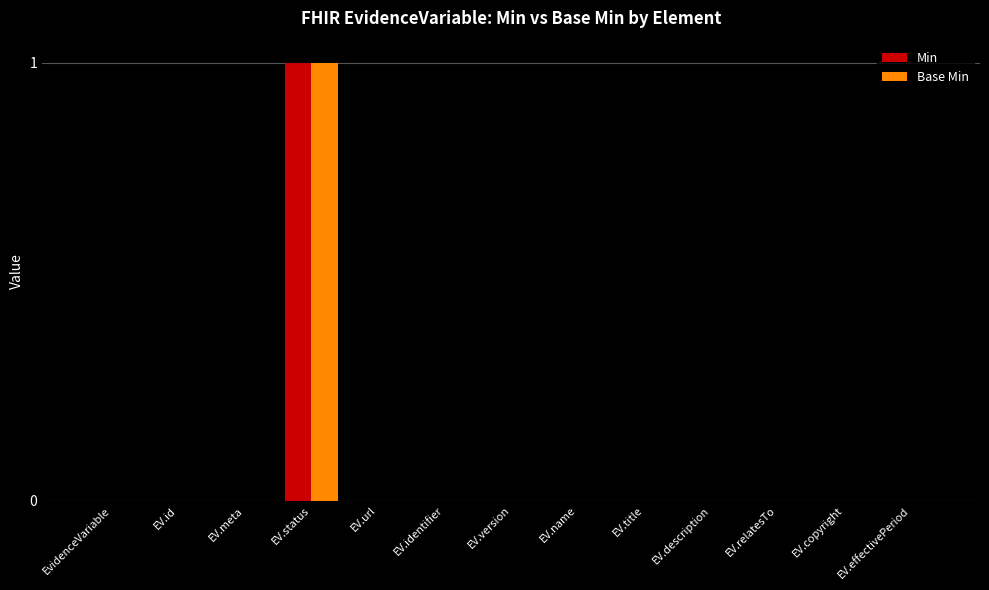

At which category is the sum across all series the highest?

EV.status